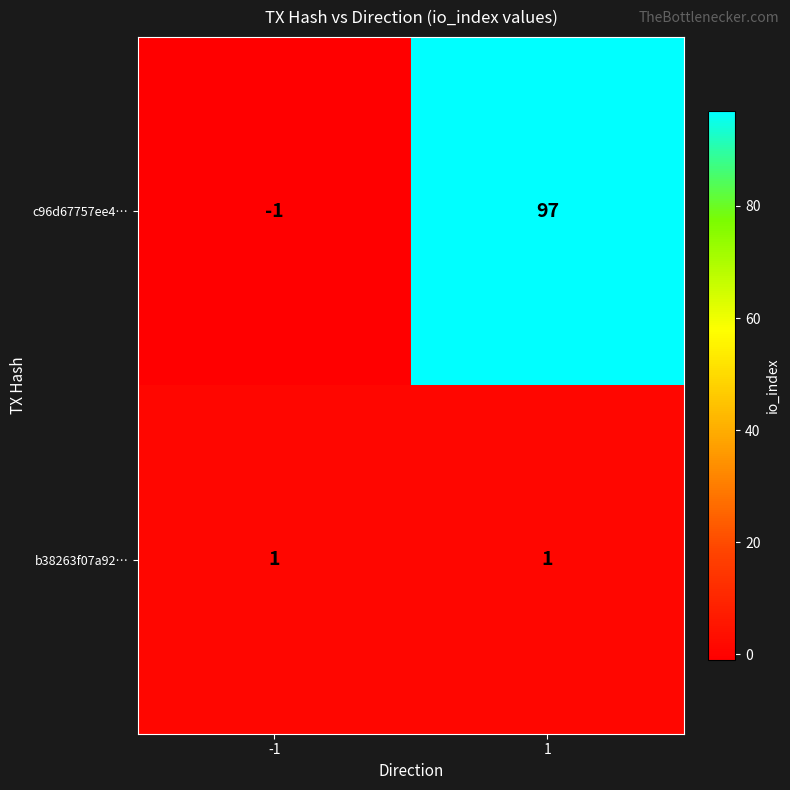

Which series has the largest total across all categories?

c96d67757ee4…